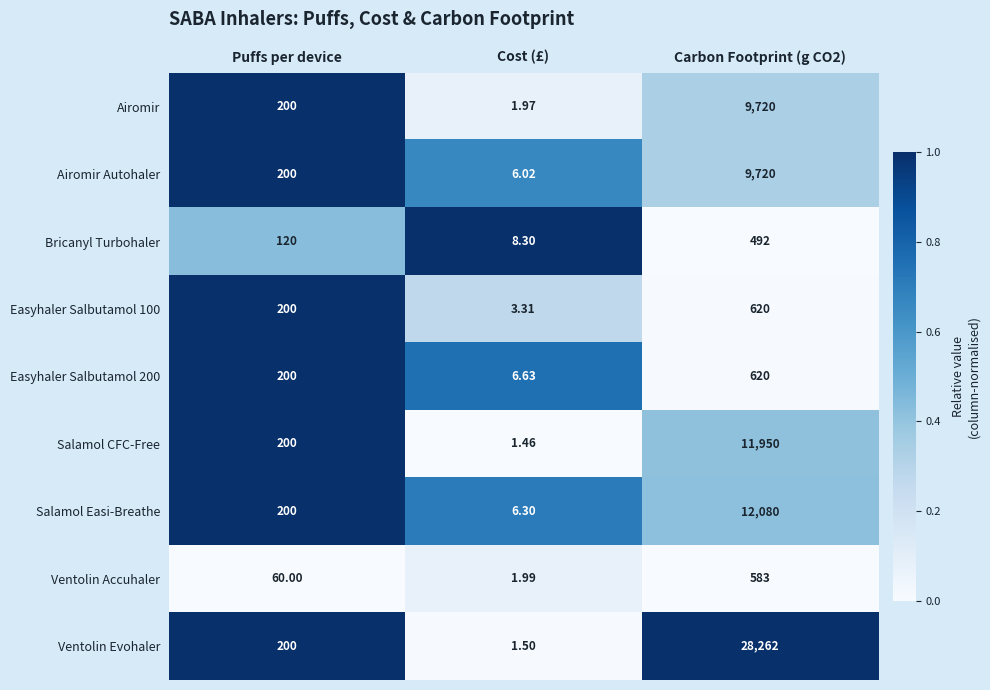

Which series has the largest range (max minus min)?

Ventolin Evohaler